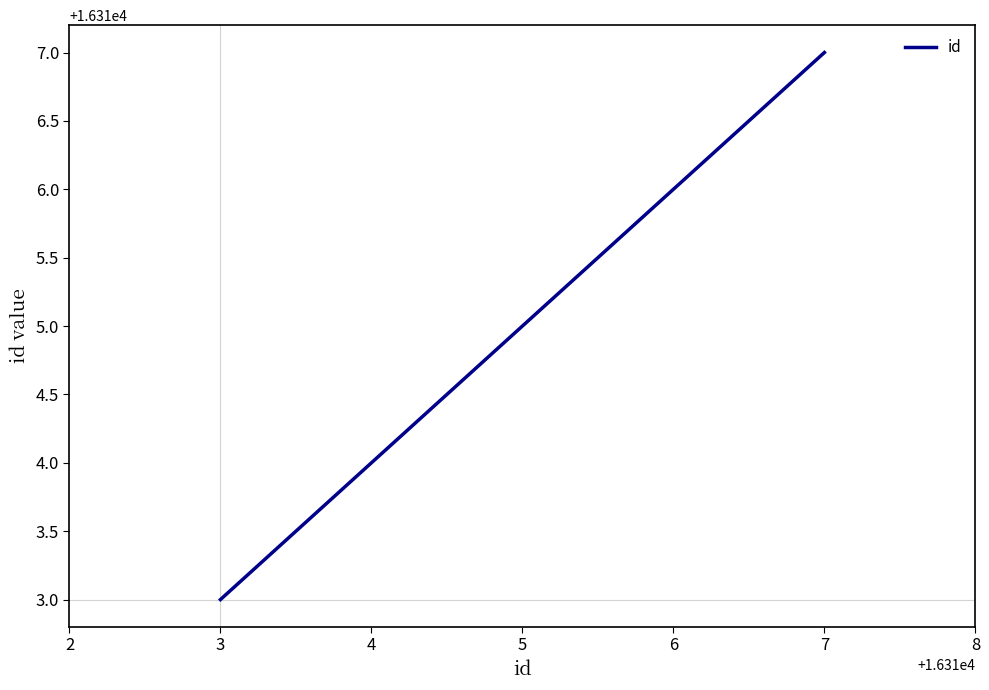

Reading left to right, transcribe all the data shown in this chart.

16313	16315	16316	16317